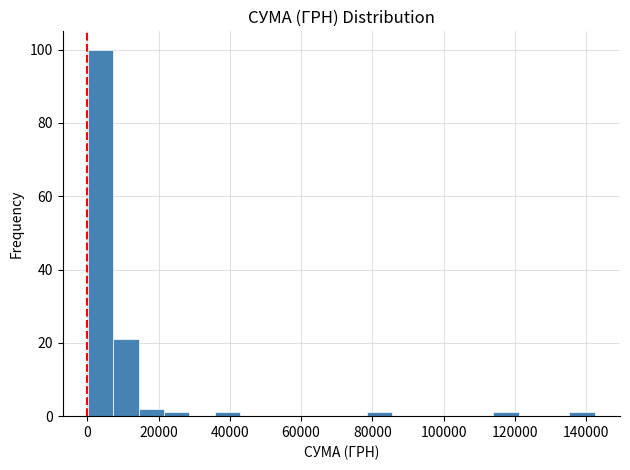

Read against the x-axis, roughly where is the centre of the tallest bar?

4000